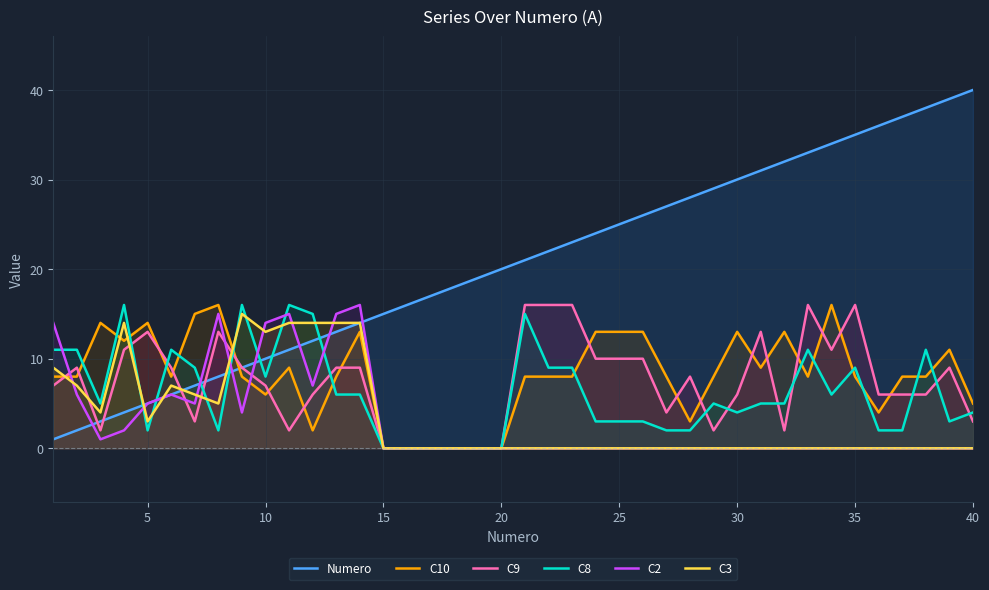

Which series has the largest range (max minus min)?

Numero